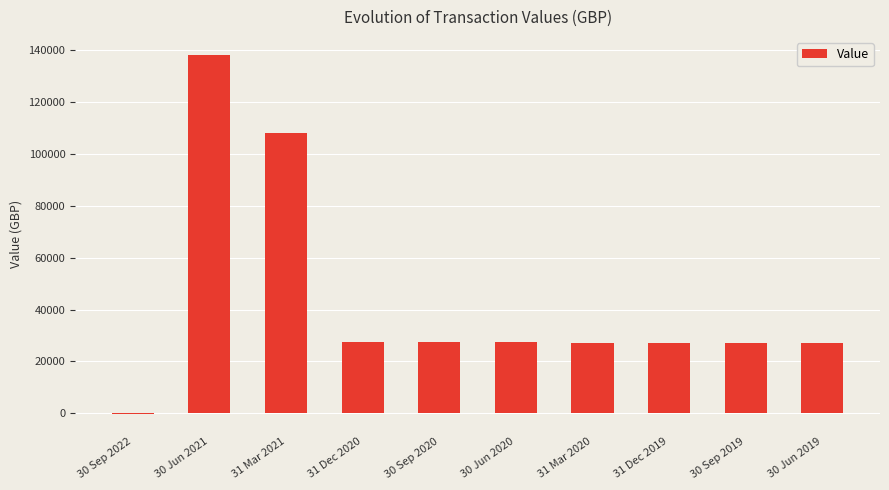

Count the number of values greater than 27474.

5